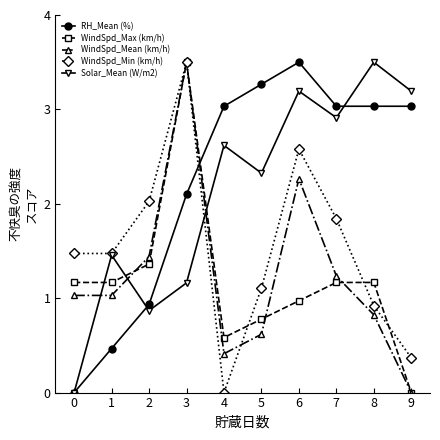

Which series changed the most between 0 and 5?

RH_Mean (%)